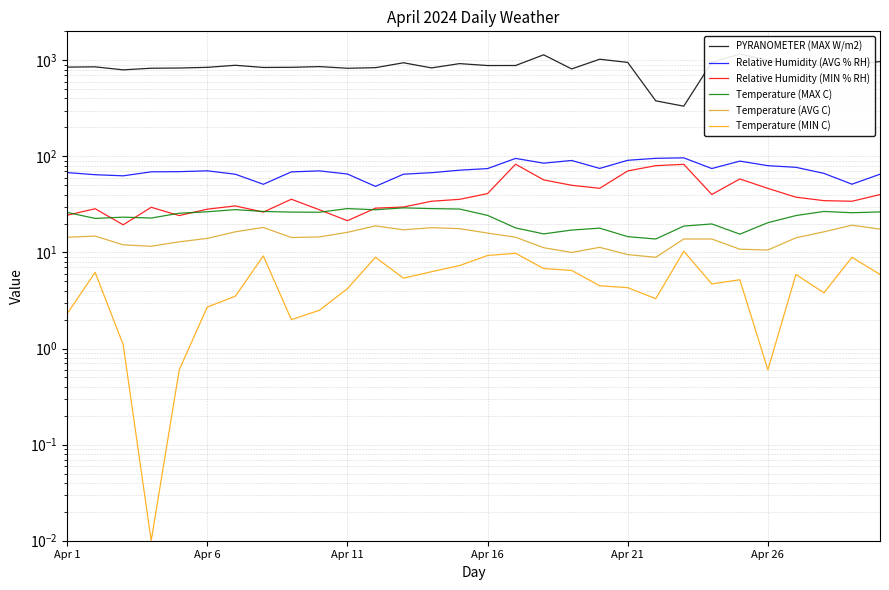

Count the number of data series in this chart.

6